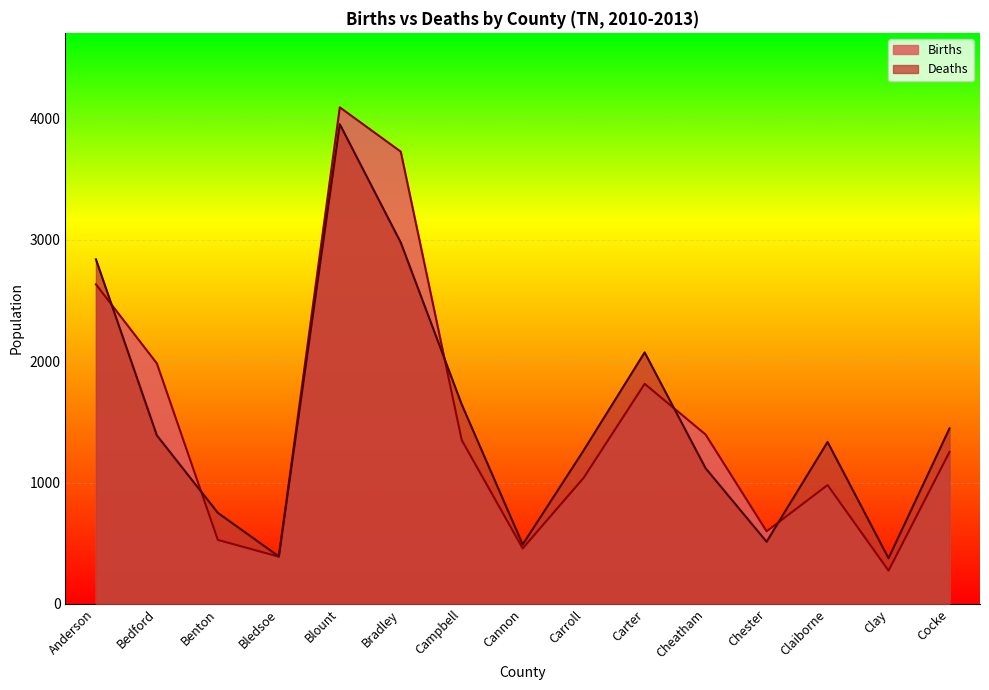

How many intersections are there between Births and Deaths?

6